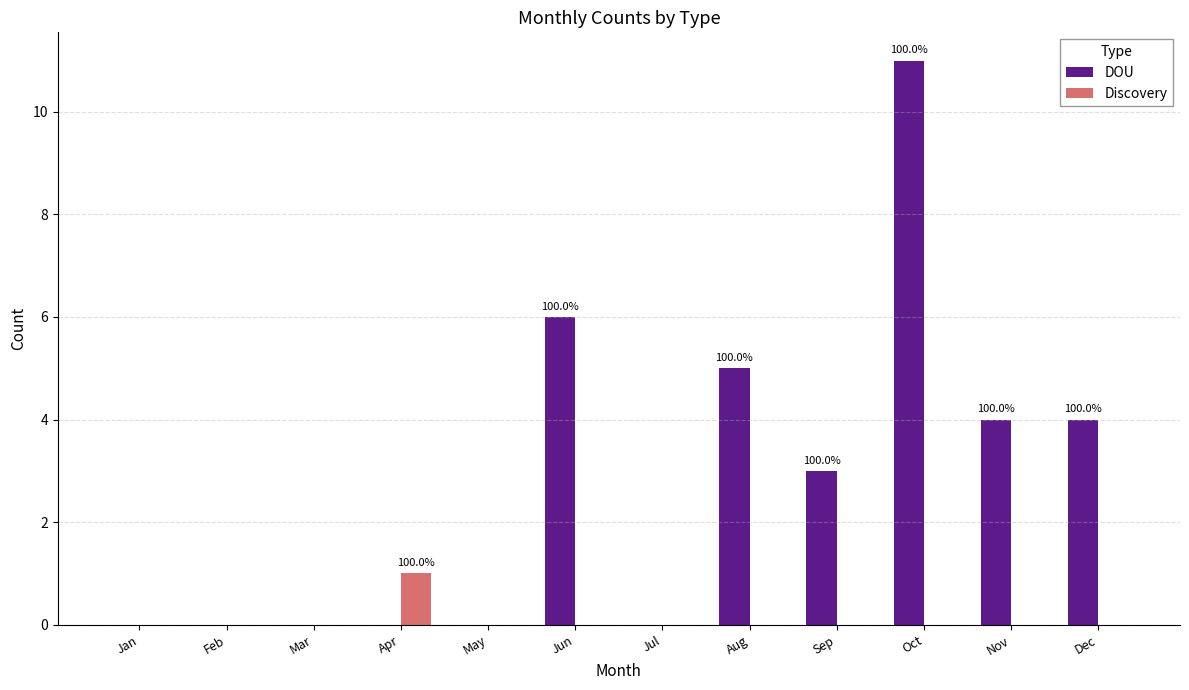

Reading left to right, extract all data points from this chart.

DOU: 0	0	0	0	0	6	0	5	3	11	4	4
Discovery: 0	0	0	1	0	0	0	0	0	0	0	0